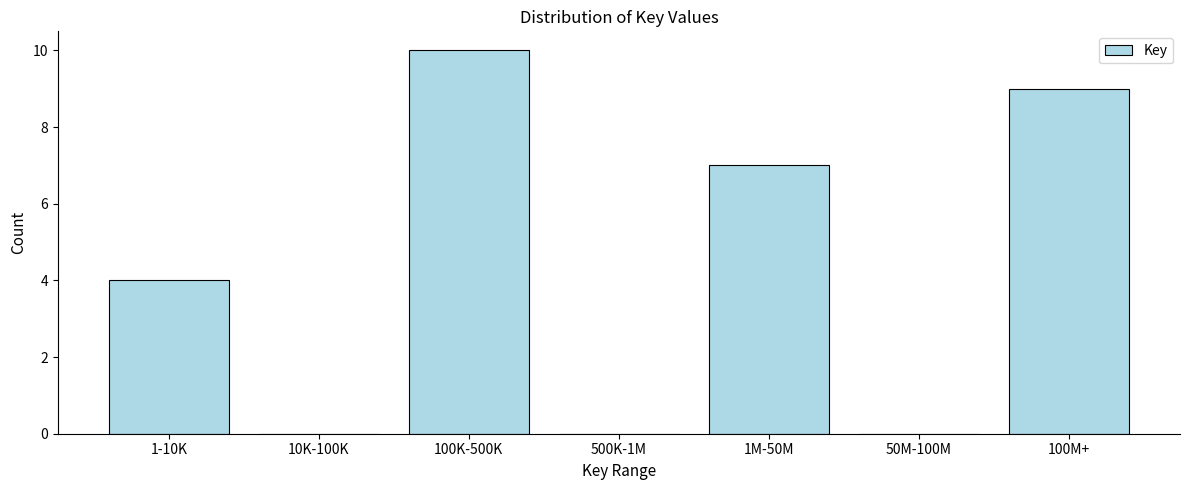

Reading right to left, extract all data points from this chart.

100M+=9	50M-100M=0	1M-50M=7	500K-1M=0	100K-500K=10	10K-100K=0	1-10K=4